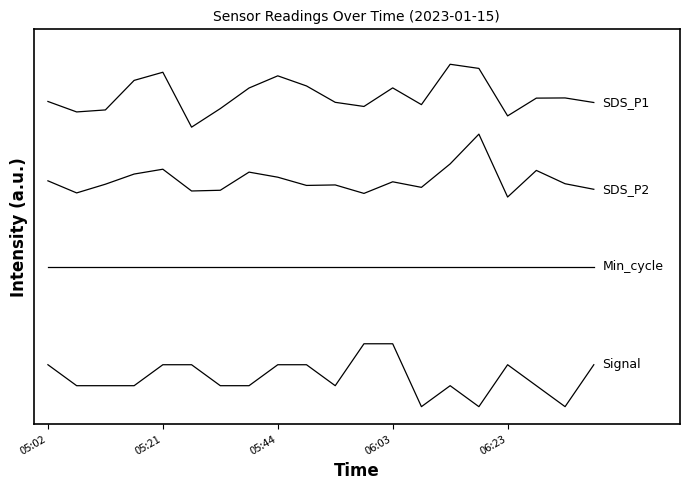

Does the chart display data point markers on the line(s)?

No